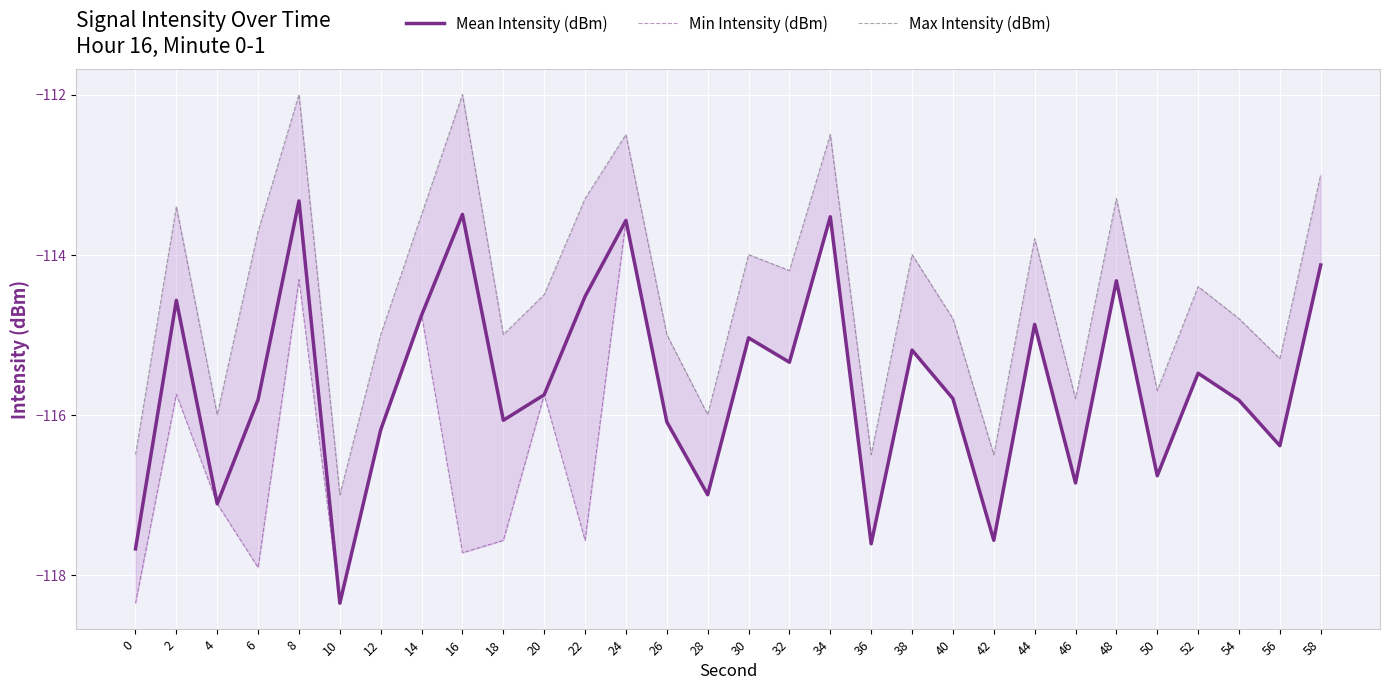

What is the total value across all series at 18?

-348.6